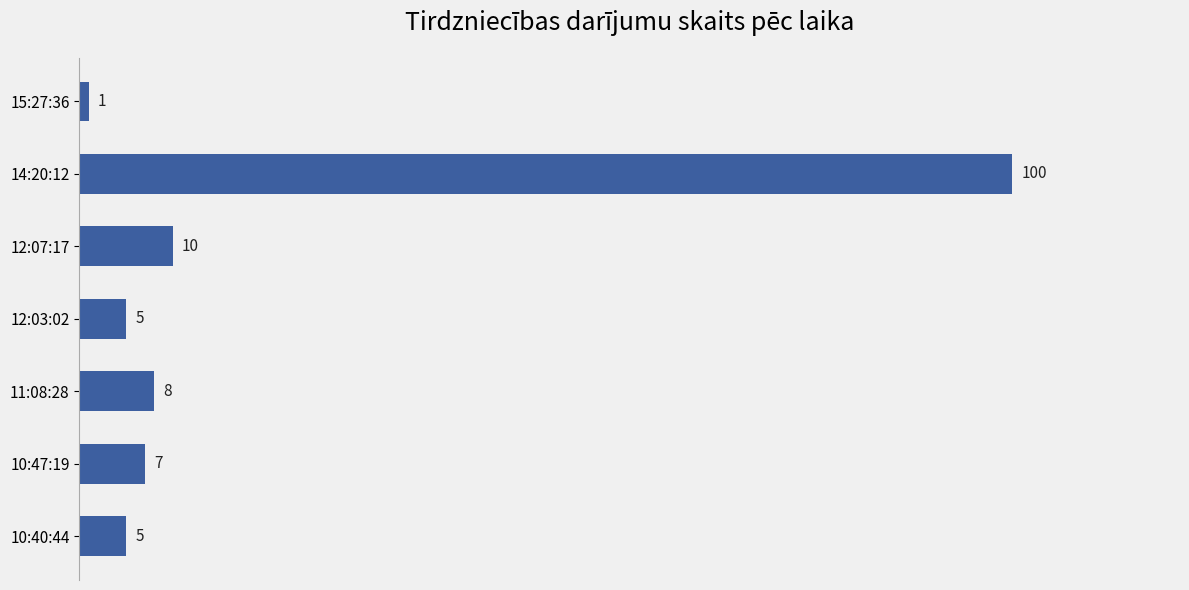

What is the smallest value displayed?

1